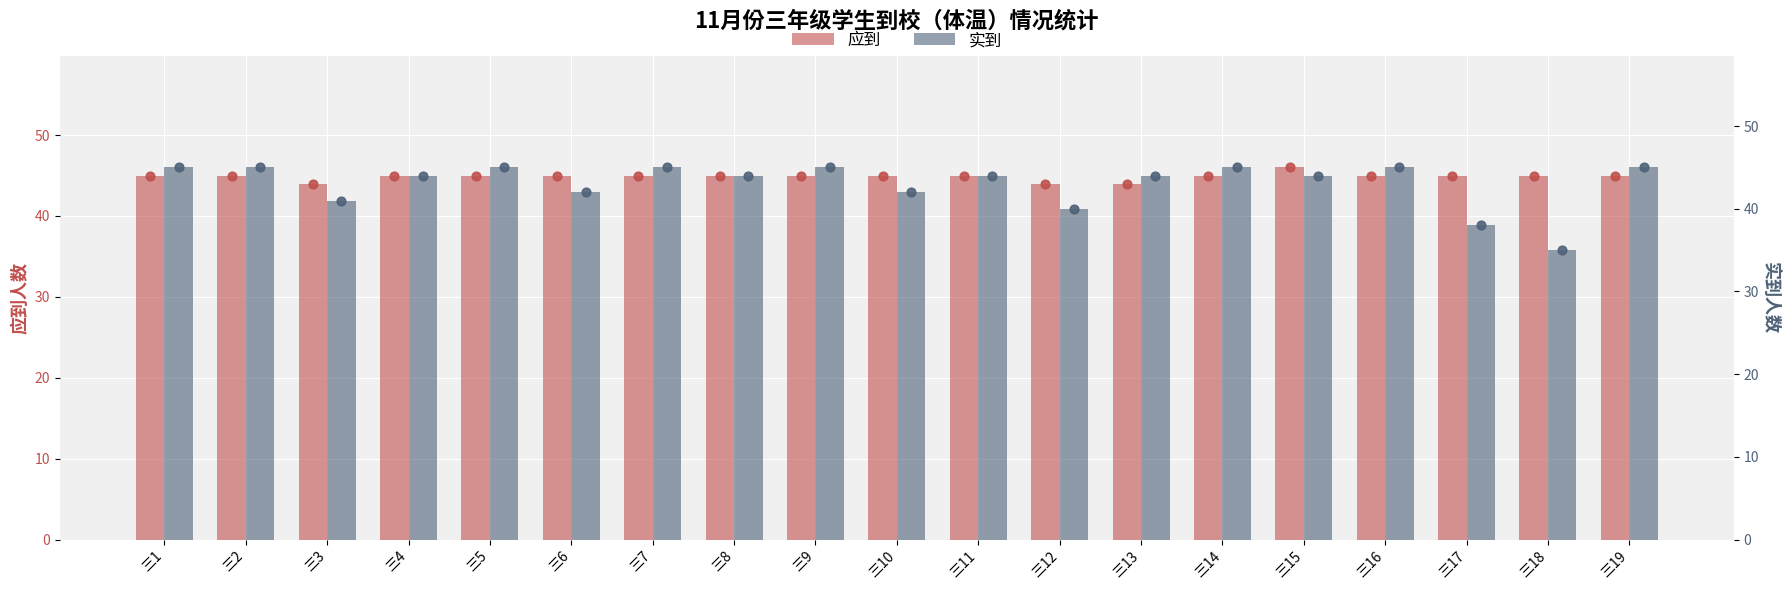

What is the total value across all series at 三18?

80